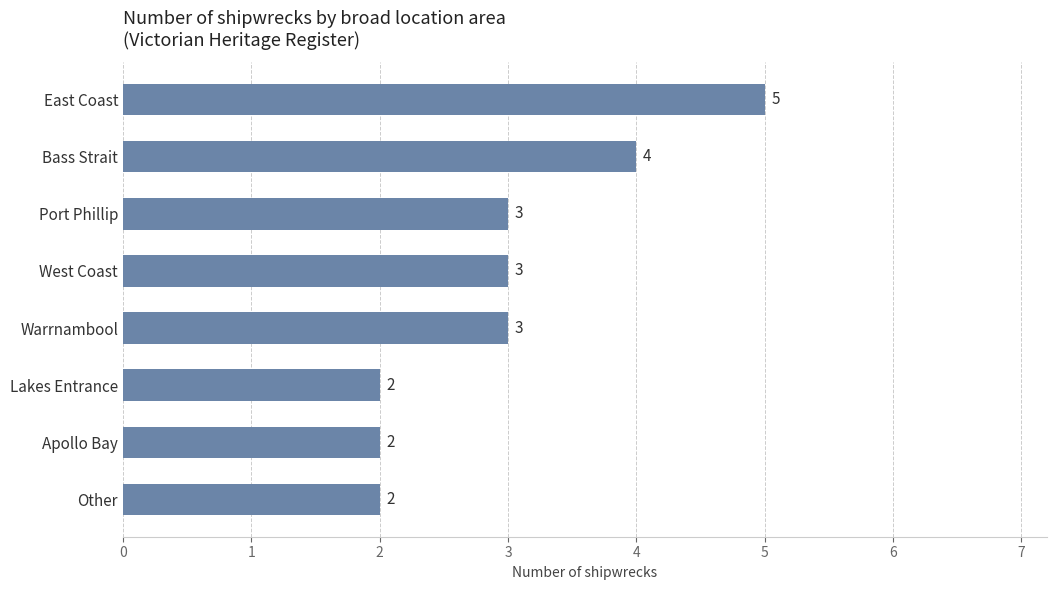

How many values are between 2 and 4?

7